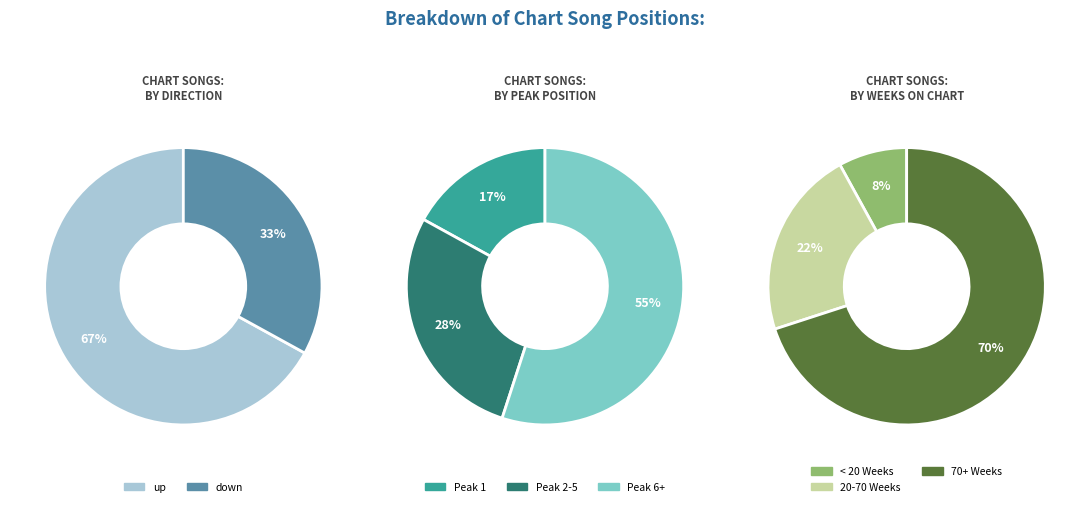

What is the majority slice?

up